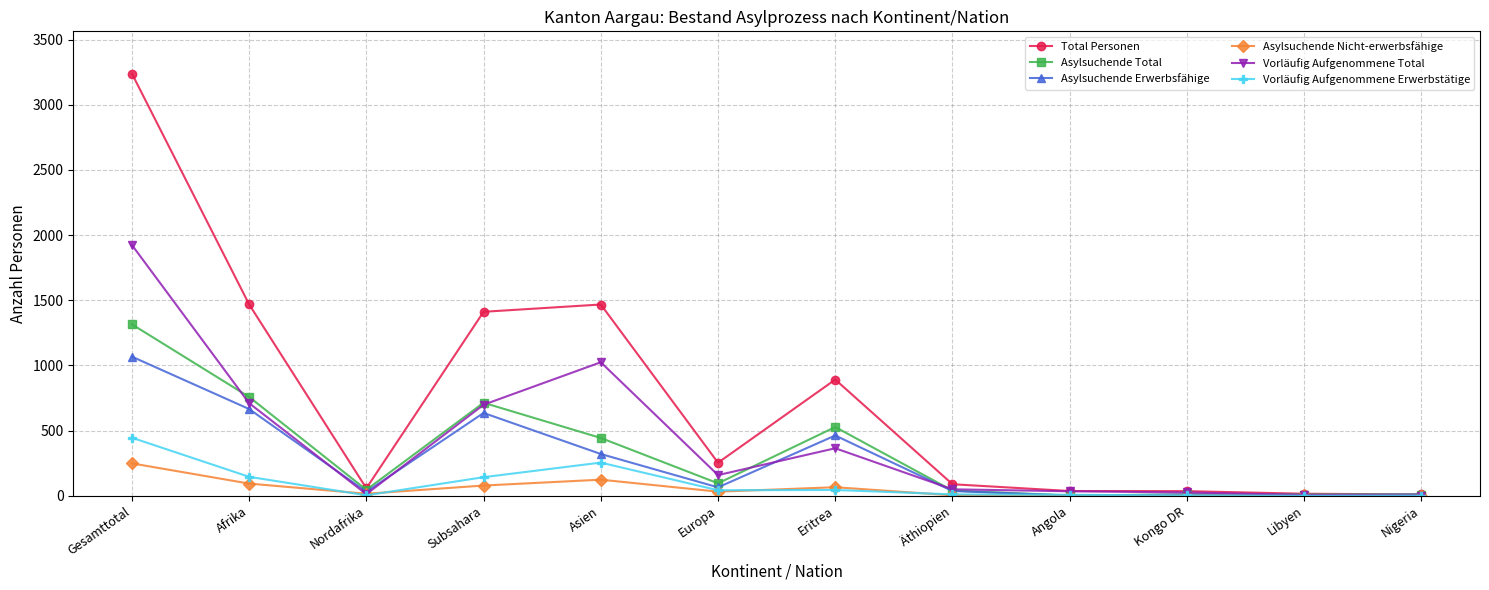

Is the value of Asylsuchende Erwerbsfähige at Subsahara greater than the value of Vorläufig Aufgenommene Total at Nigeria?

Yes